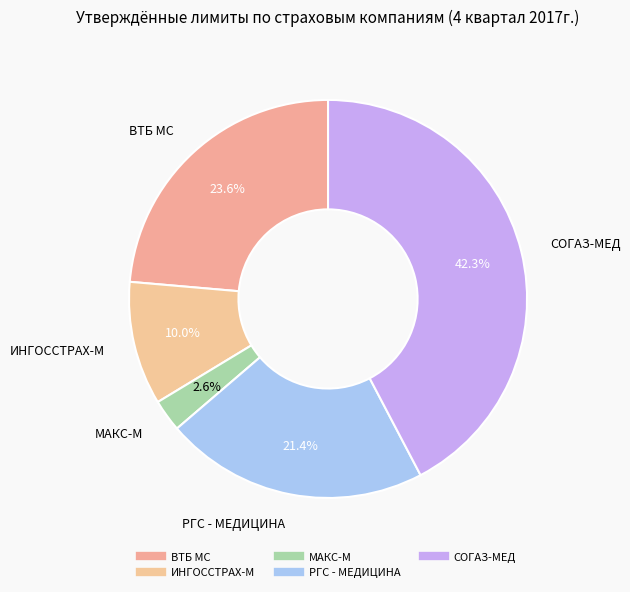

Rank the categories by value from highest to lowest.

СОГАЗ-МЕД, ВТБ МС, РГС - МЕДИЦИНА, ИНГОССТРАХ-М, МАКС-М